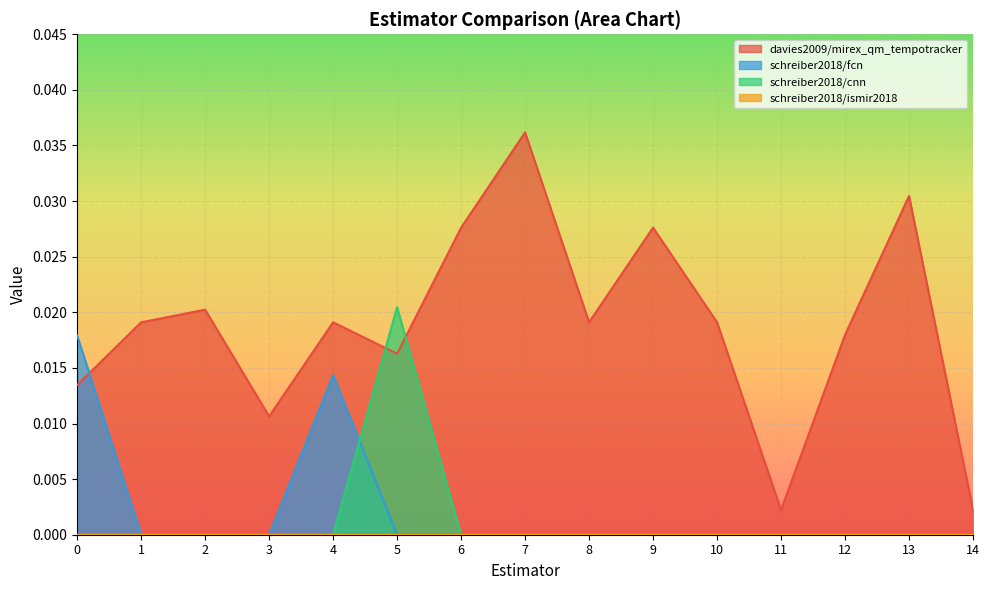

Does the chart display data point markers on the line(s)?

No